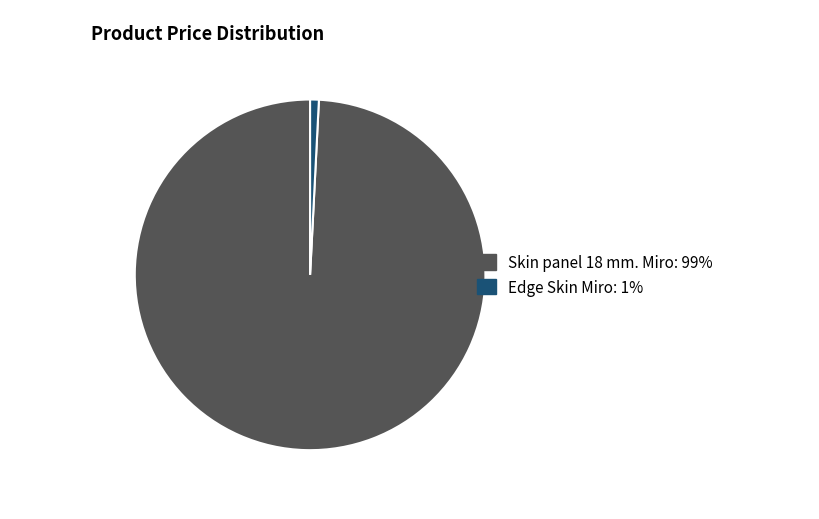

Does Edge Skin Miro account for over 50% of the chart?

No